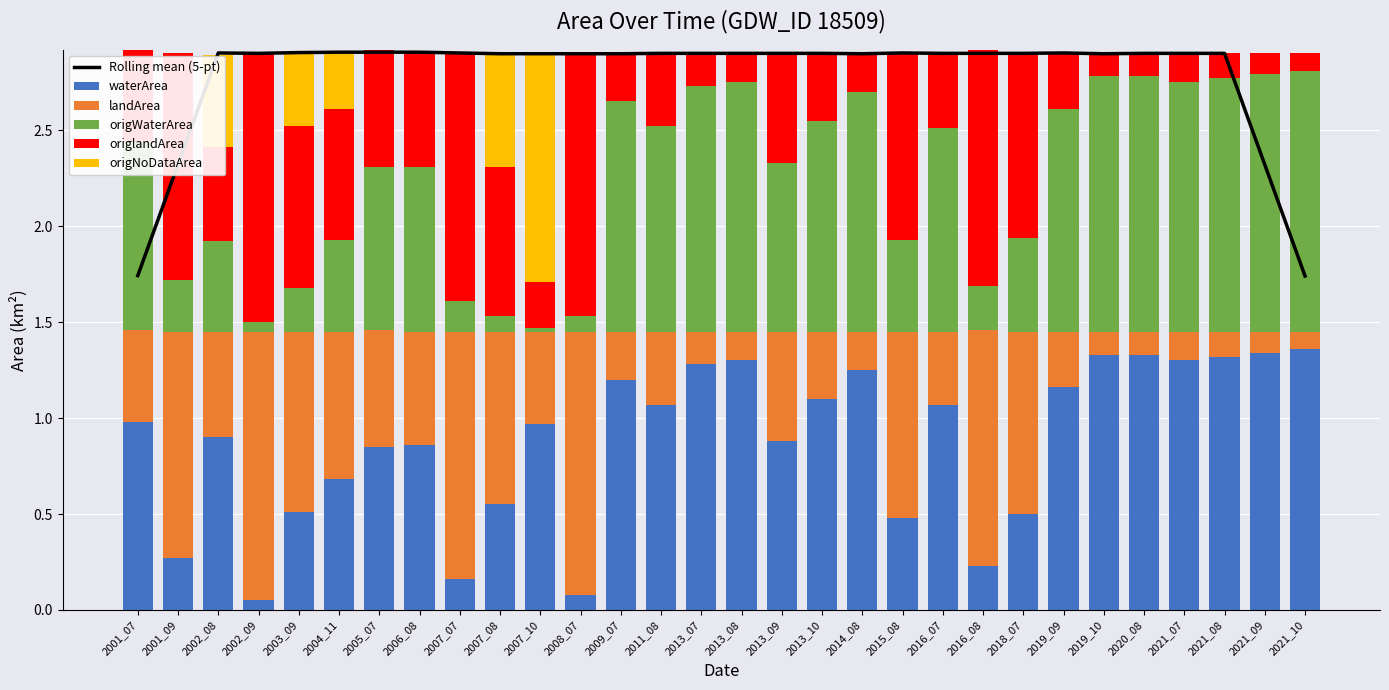

The value of waterArea at 2001_07 is 1.6. True or false?

False